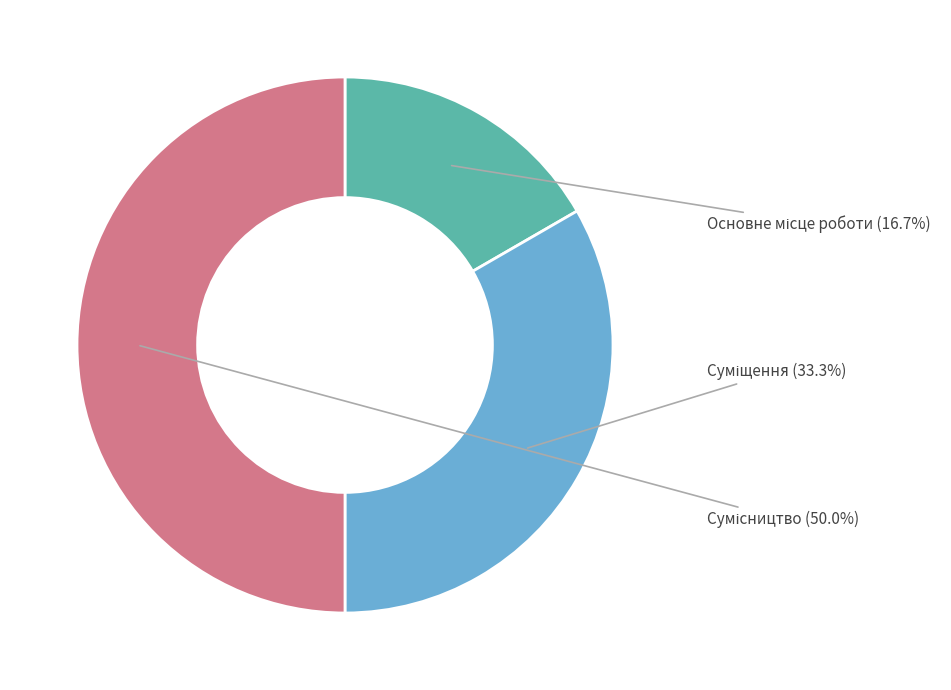

What percentage is the Сумісництво slice, to the nearest percent?

50%